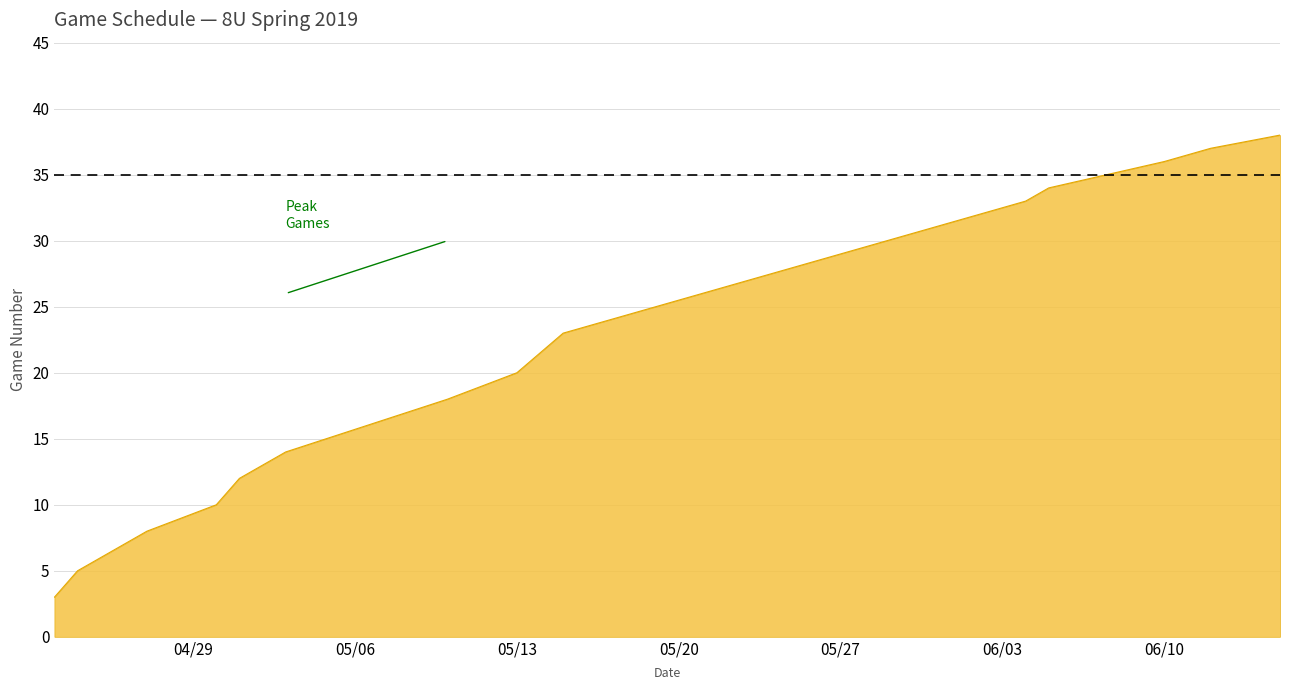

Reading right to left, extract all data points from this chart.

38	37	36	34	33	30	24	23	20	18	14	12	10	8	5	3